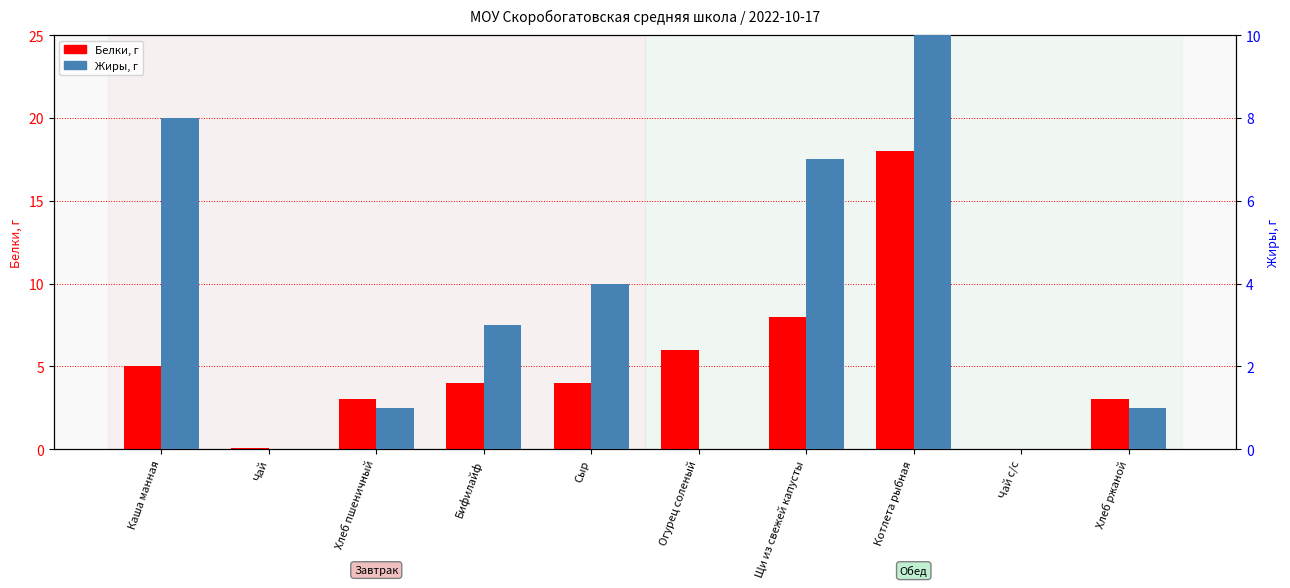

What is the label of the 6th bar from the left?

Огурец соленый